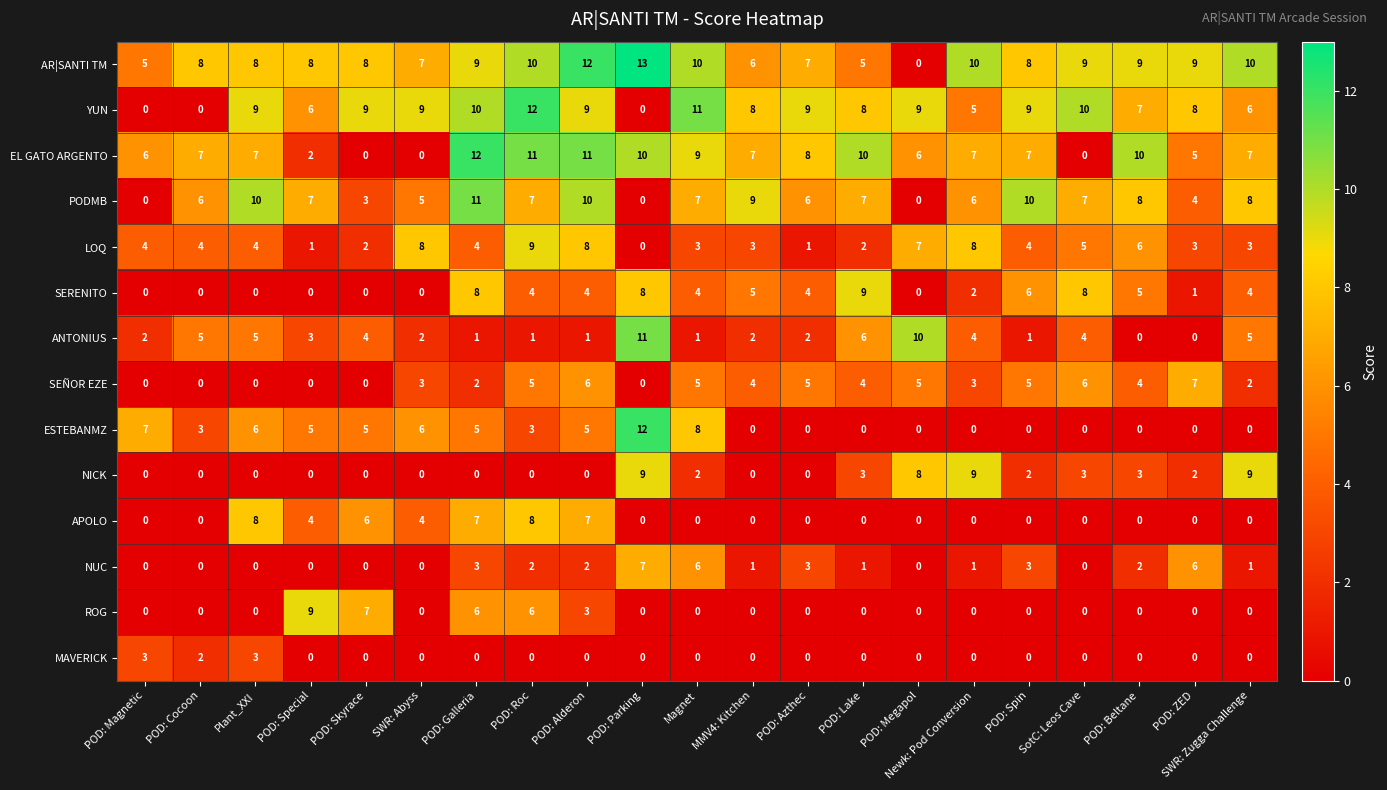

Which label corresponds to the largest value in the chart?

POD: Parking